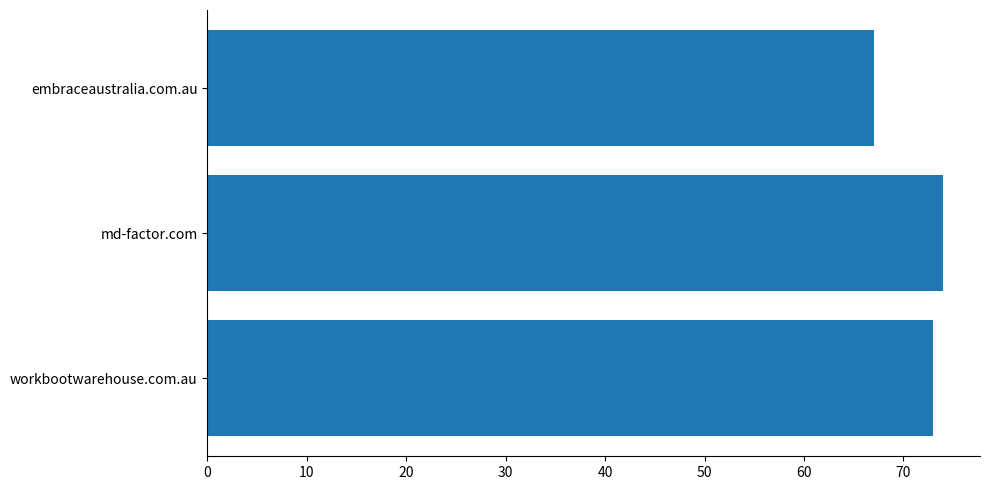

Reading bottom to top, transcribe all the data shown in this chart.

workbootwarehouse.com.au=73	md-factor.com=74	embraceaustralia.com.au=67